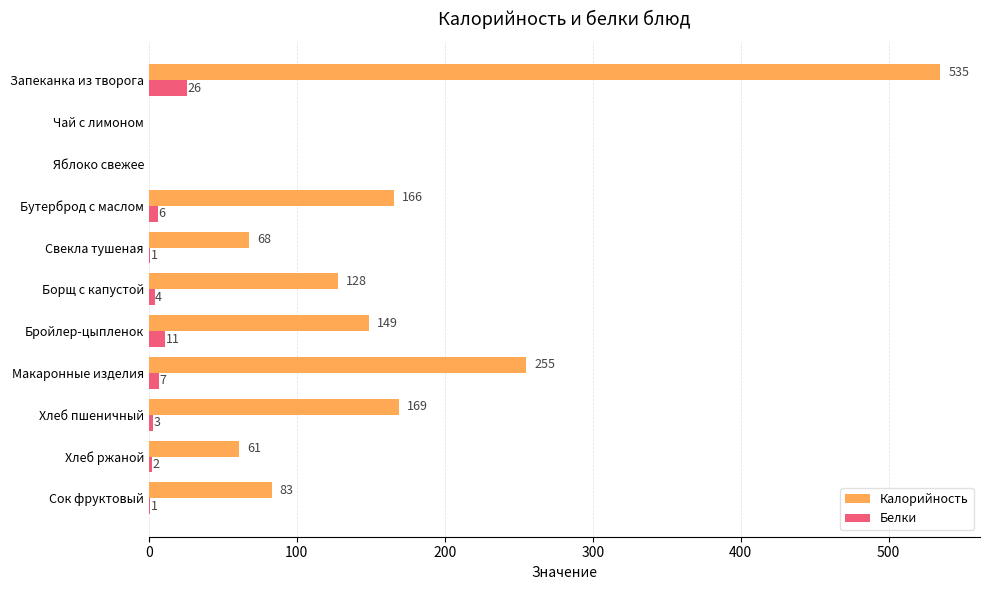

Is it true that Калорийность equals 61 at Хлеб ржаной?

True